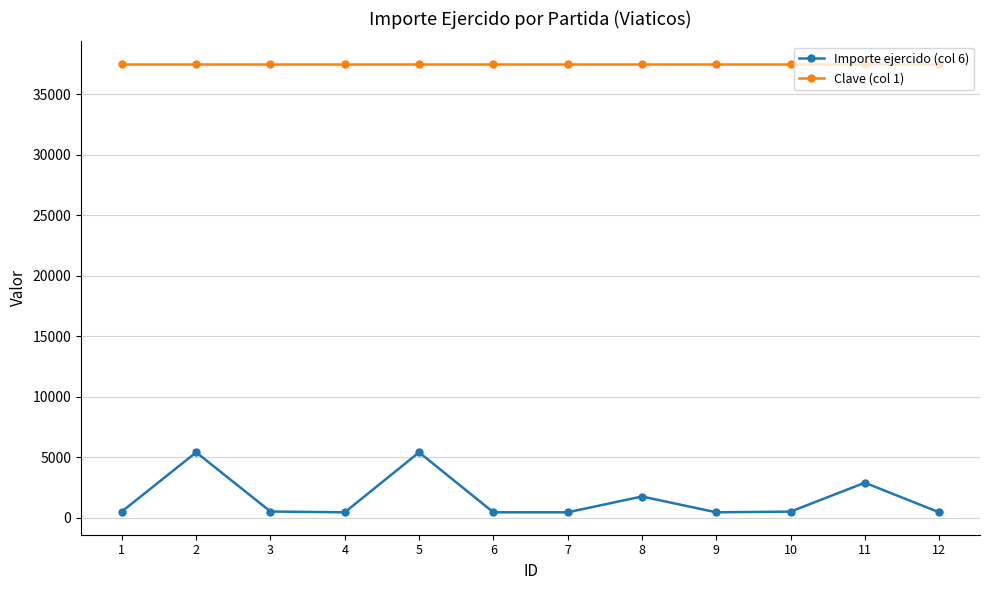

Which series has the widest spread of values?

Importe ejercido (col 6)